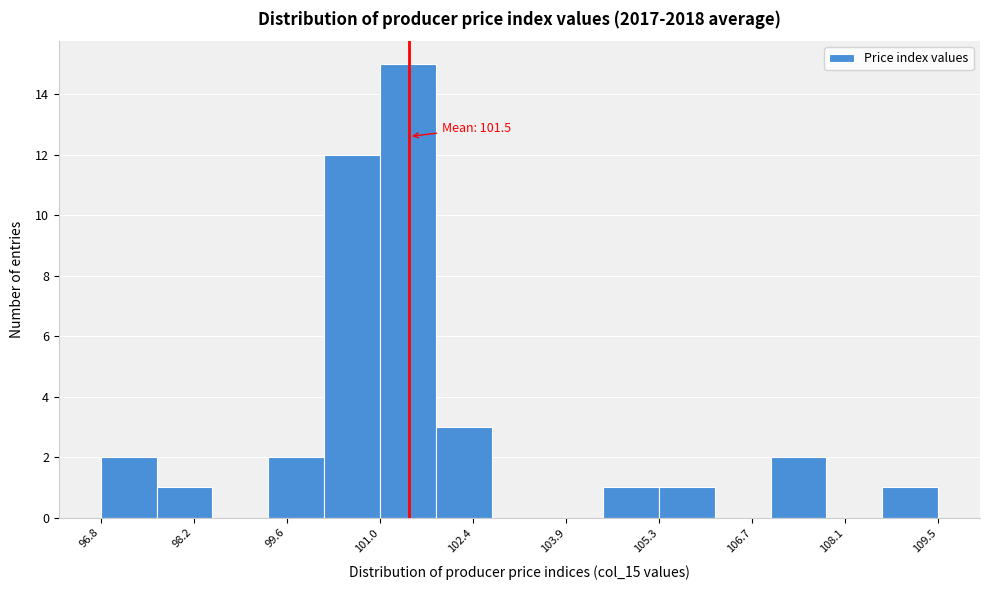

Which range on the x-axis has the tallest bar?

101.0 to 101.8